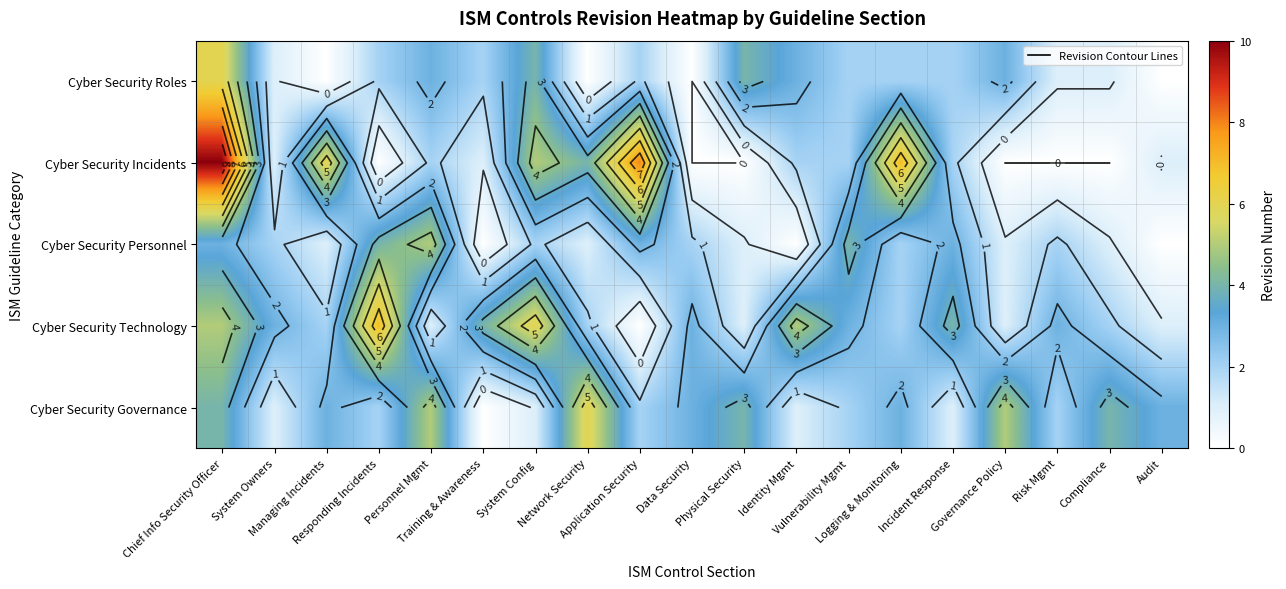

The row_1 series shows 7 at Logging & Monitoring. True or false?

True